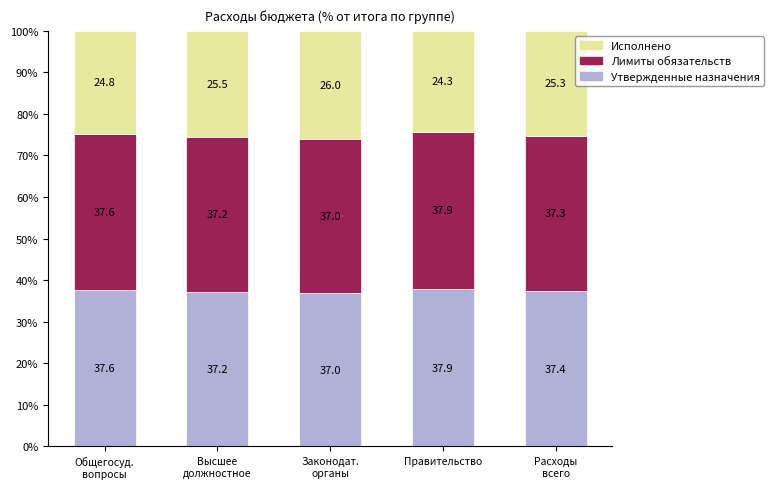

What is the highest value of the Утвержденные назначения series?

37.9